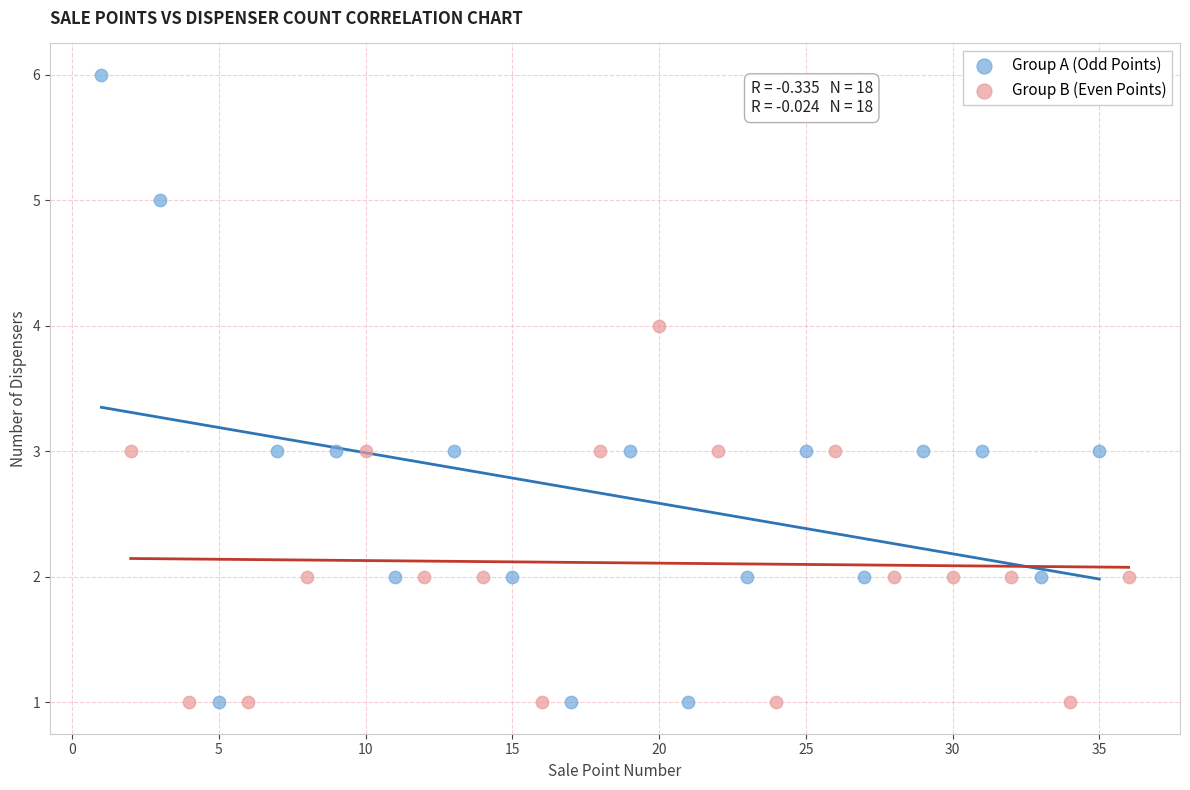

Which series has the largest Y range (max minus min)?

Group A (Odd Points)